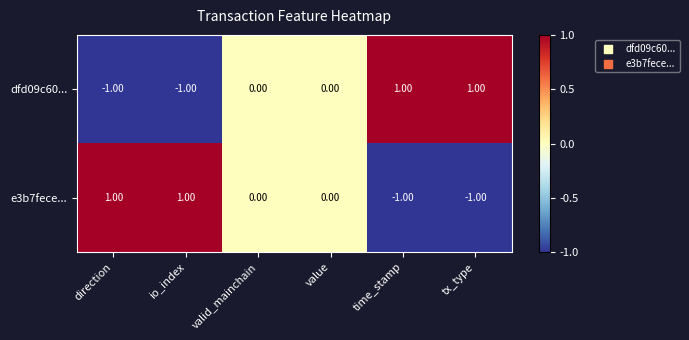

What is the minimum value shown in the chart?

-1